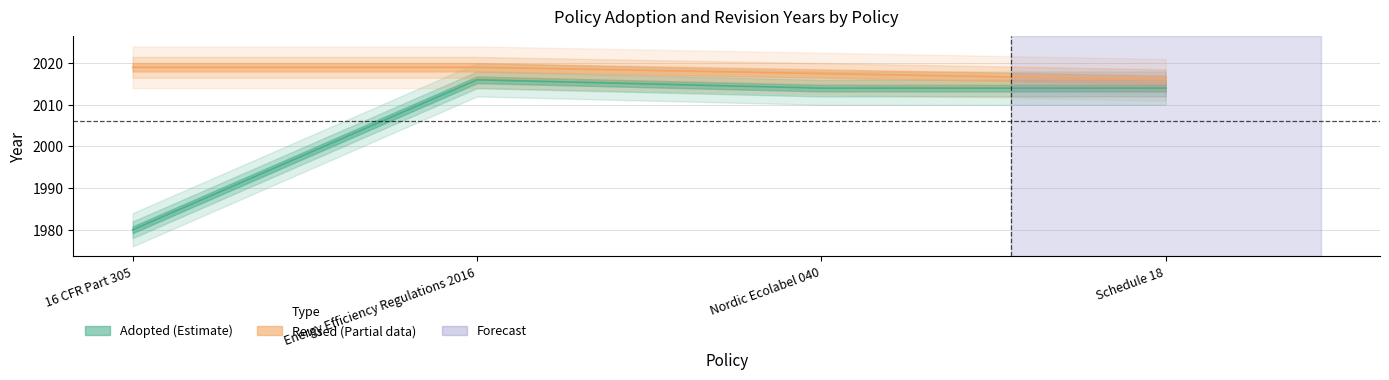

What is the label of the 2nd point from the right?

Nordic Ecolabel 040